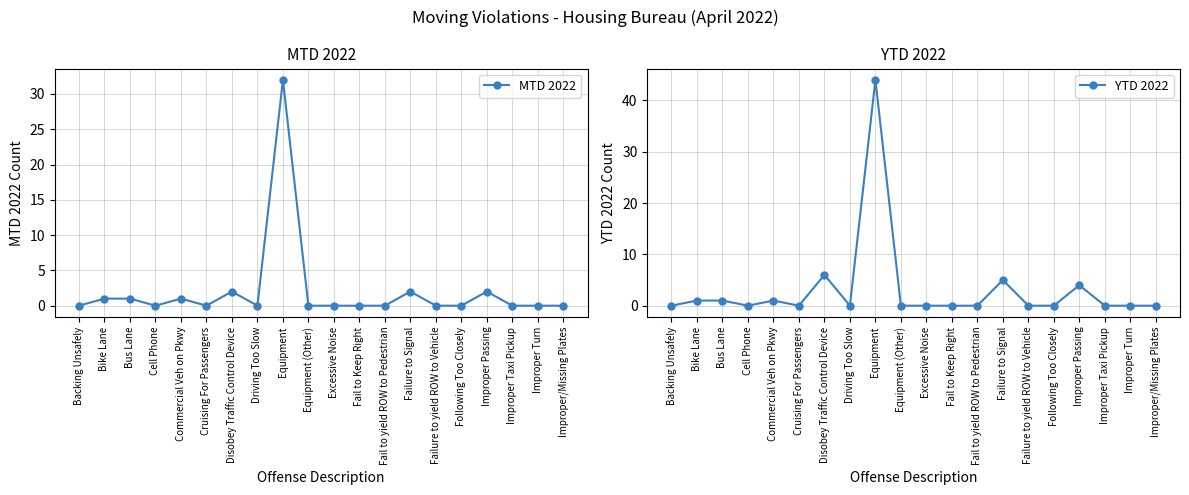

Between Bus Lane and Improper/Missing Plates, which series saw the biggest shift?

MTD 2022